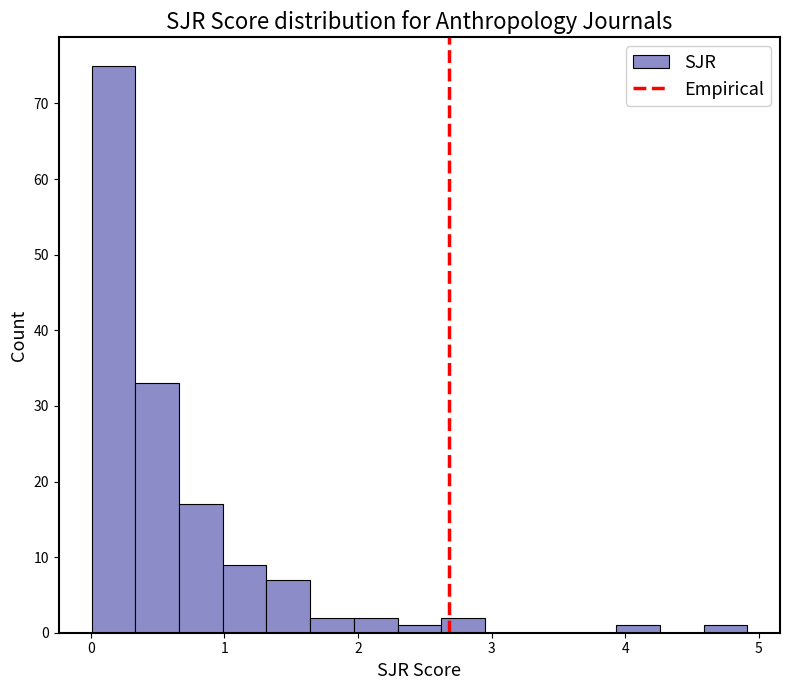

Around what value on the x-axis is the tallest bar? Give the approximate position of its centre, as read against the axis.

0.2